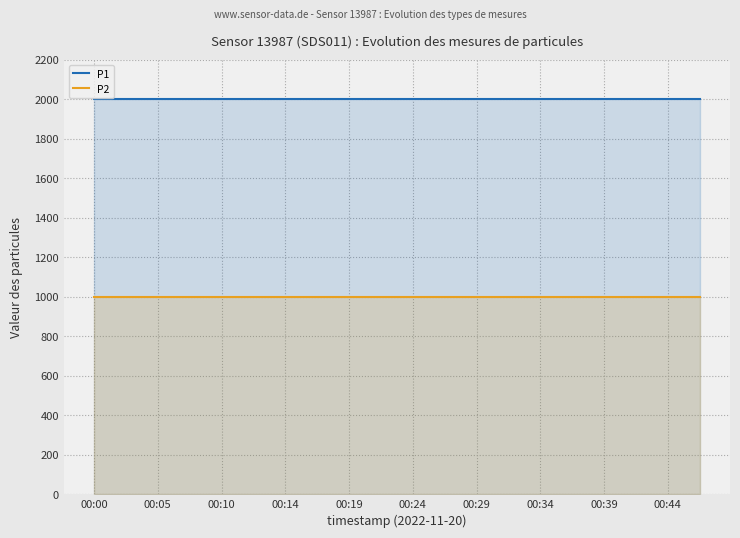

At which category is the sum across all series the highest?

00:00